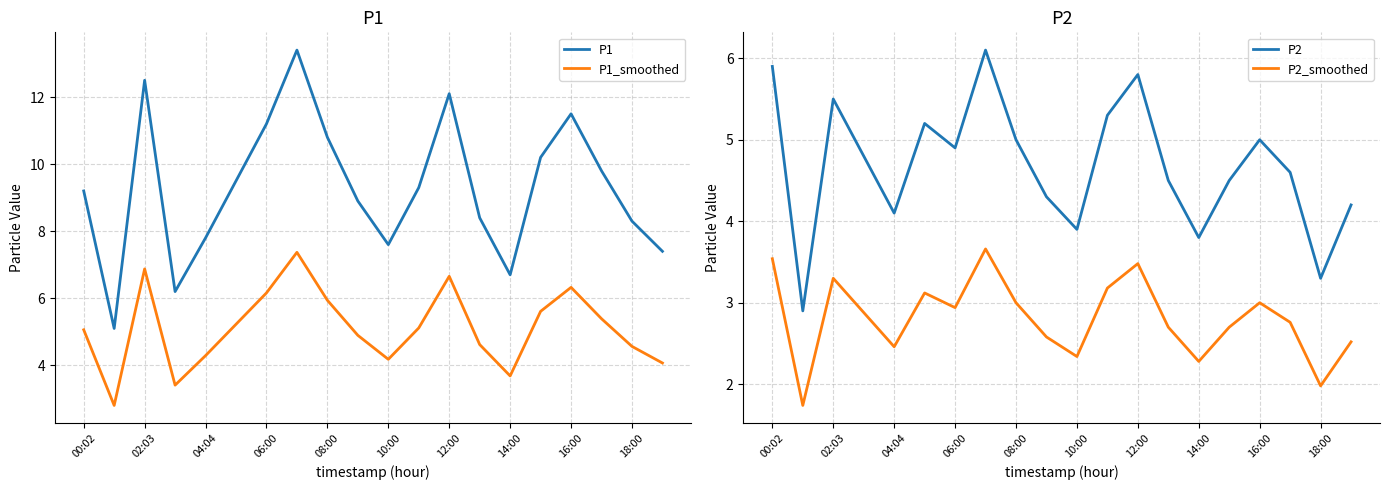

What is the label of the 5th point from the right?

15